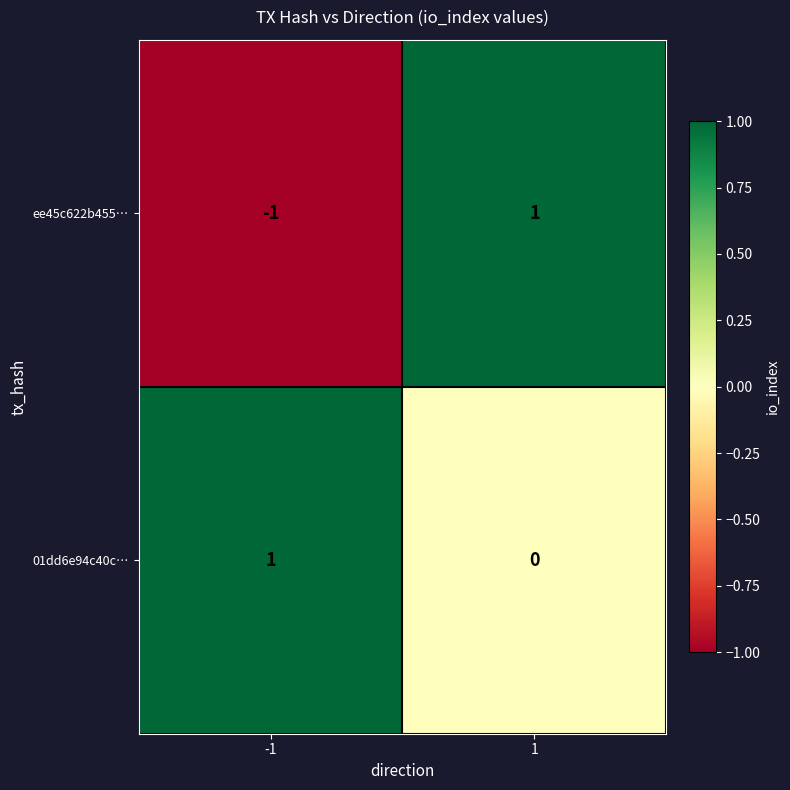

True or false: ee45c622b455… has a value of -1 at -1.

True